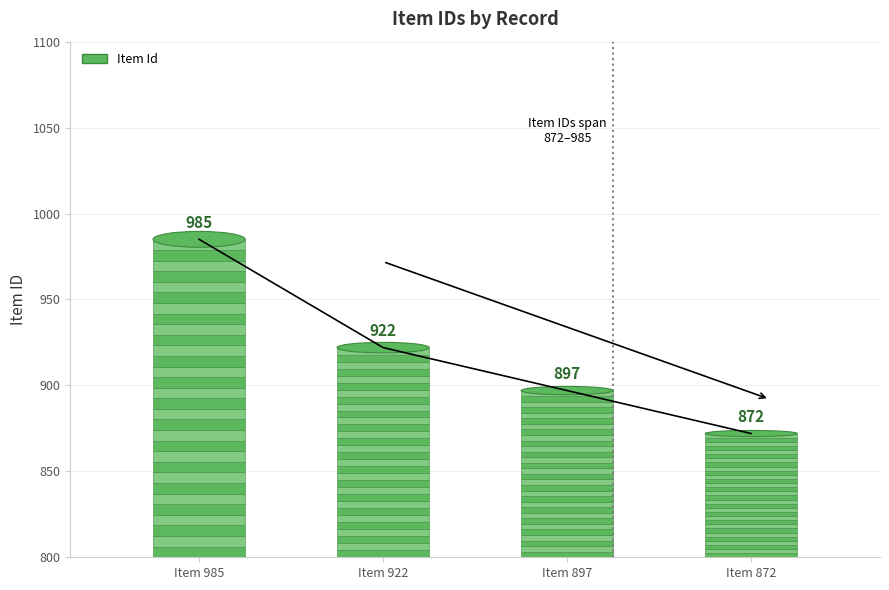

Does the chart have visible grid lines?

Yes